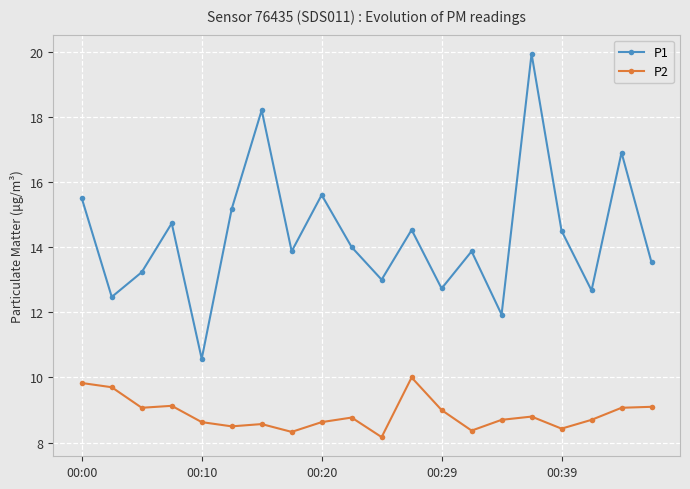

At how many categories does at least one series exceed 16?

3